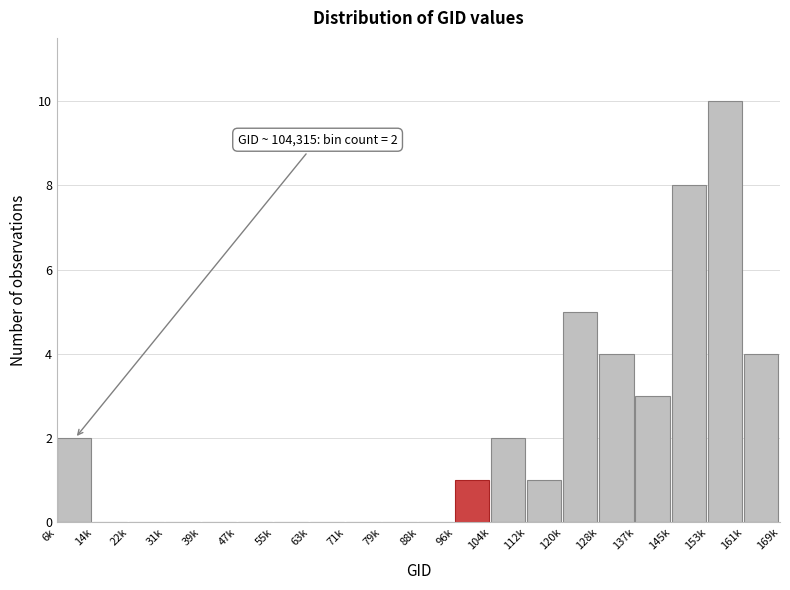

Reading right to left, extract all data points from this chart.

161k=4	153k=10	145k=8	137k=3	128k=4	120k=5	112k=1	104k=2	96k=1	88k=0	79k=0	71k=0	63k=0	55k=0	47k=0	39k=0	31k=0	22k=0	14k=0	6k=2